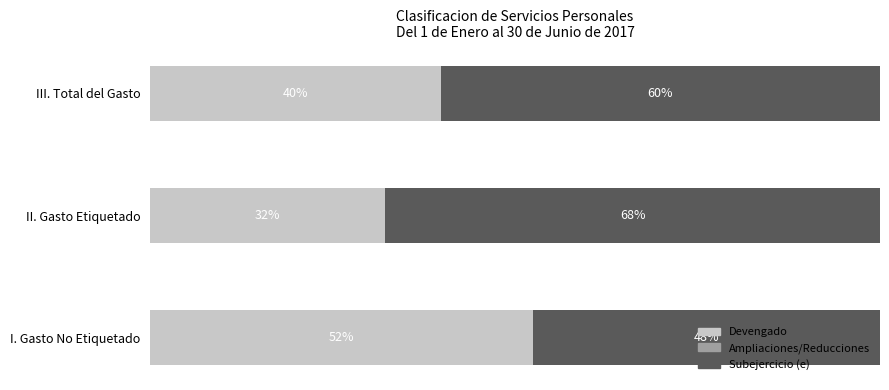

At III. Total del Gasto, list the series in order from smallest to largest.

Ampliaciones/Reducciones, Devengado, Subejercicio (e)